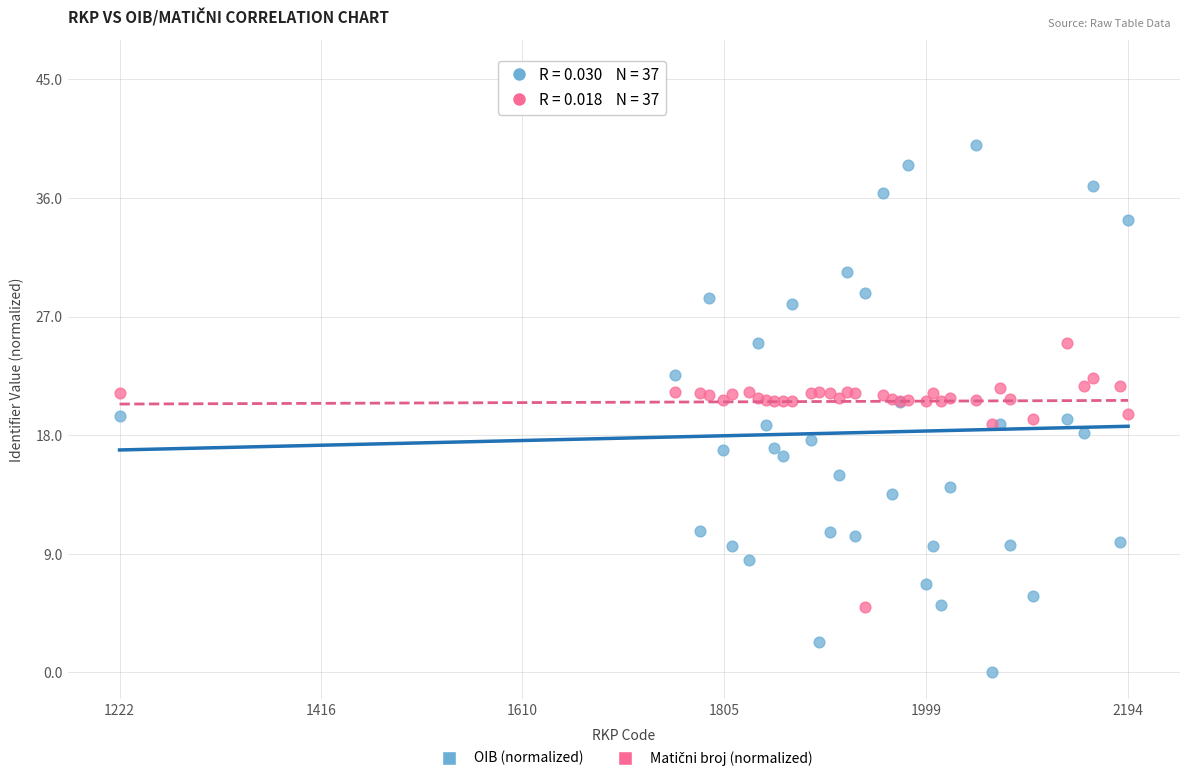

Which series has the widest spread of Y values?

OIB (normalized)